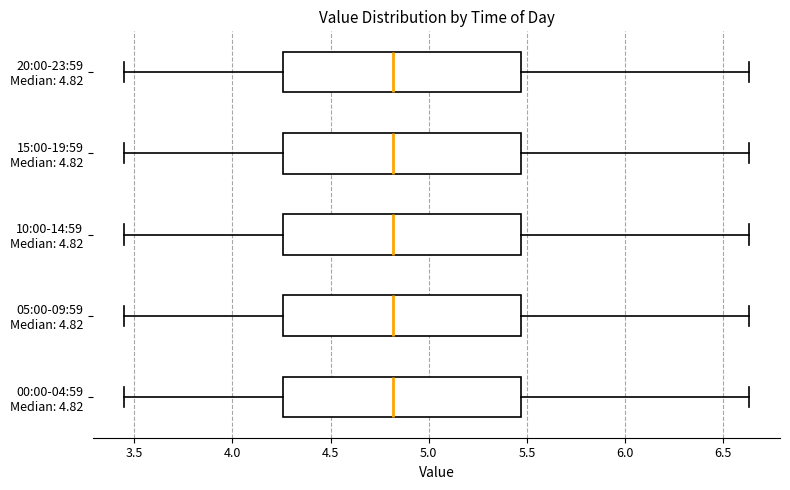

Where is the left edge of the box for 10:00-14:59 Median: 4.82 on the x-axis? The values are not printed on the chart, so give them approximately, as read against the axis.

4.25